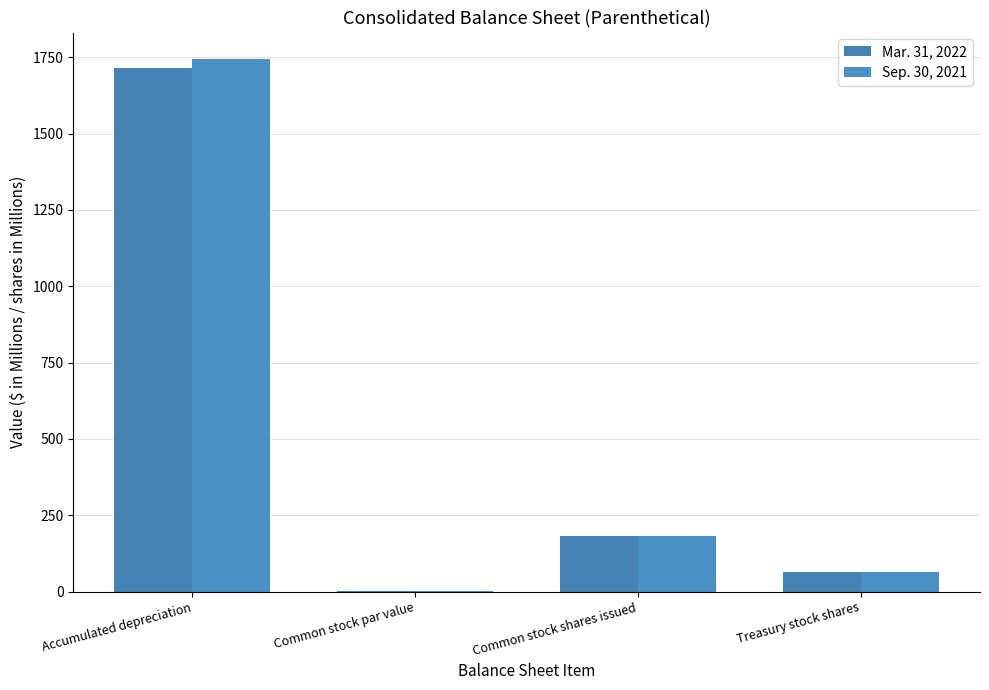

Count the number of categories in the chart.

4